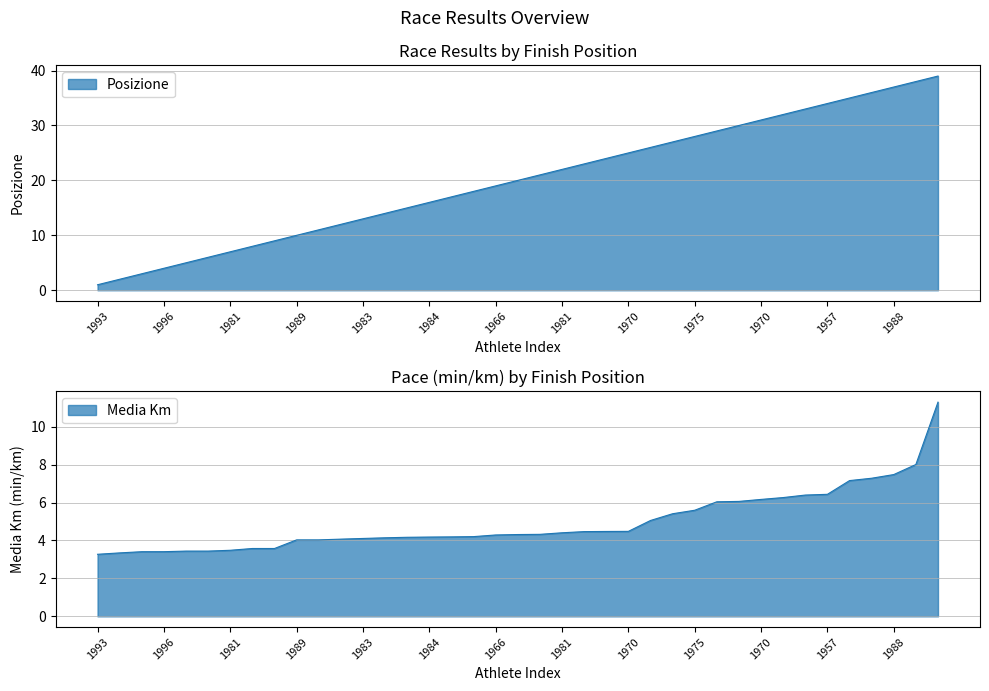

How many intersections are there between Media Km and Posizione?

1